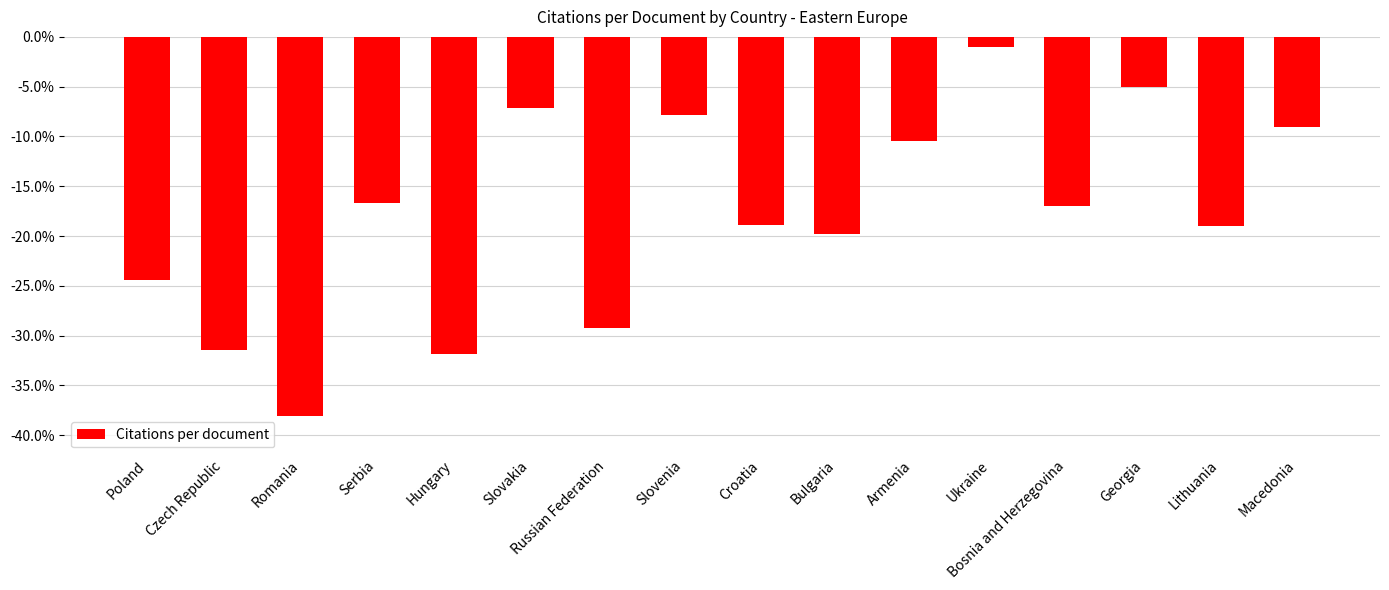

What is the difference between the maximum and minimum values?

37.1